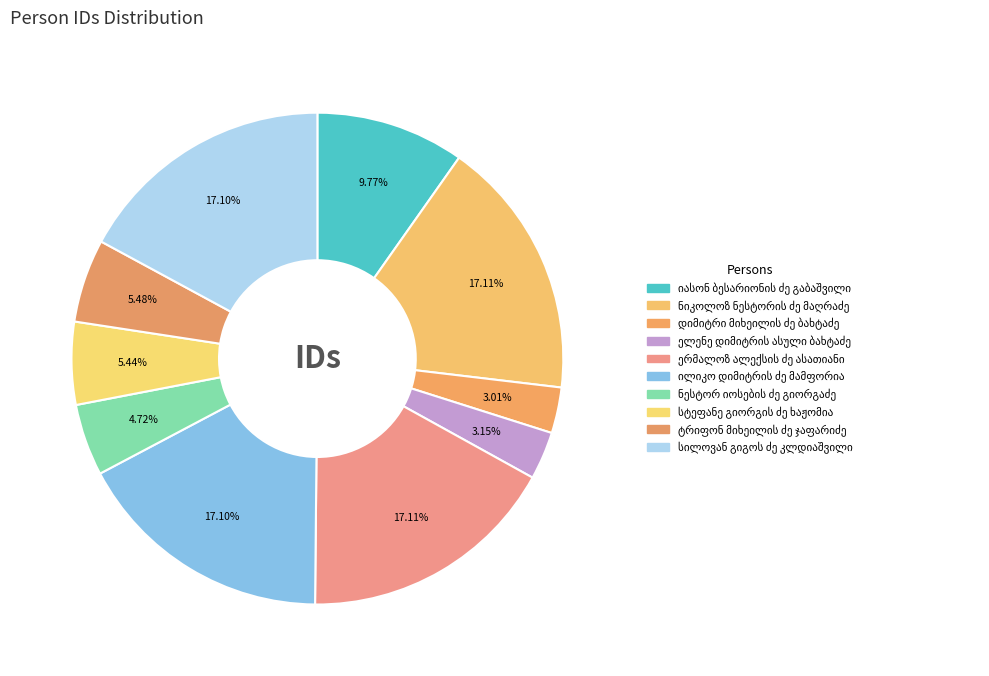

Is the sum of ნესტორ იოსების ძე გიორგაძე and ილიკო დიმიტრის ძე მამფორია greater than half?

No